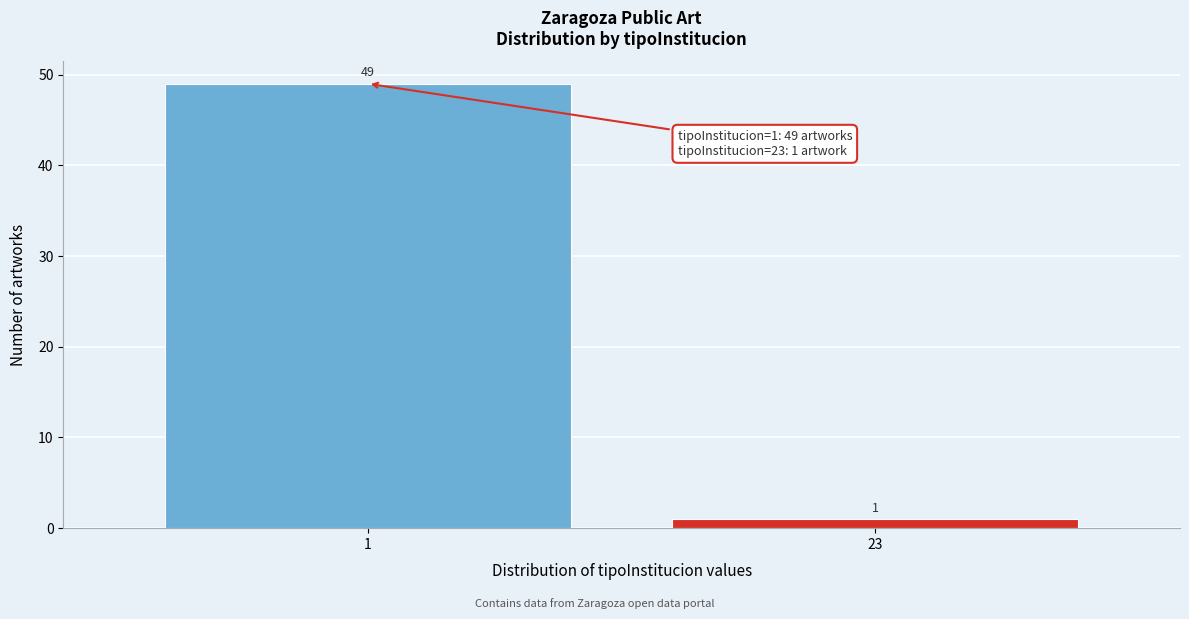

Reading left to right, list all the values displayed in this chart.

49	1